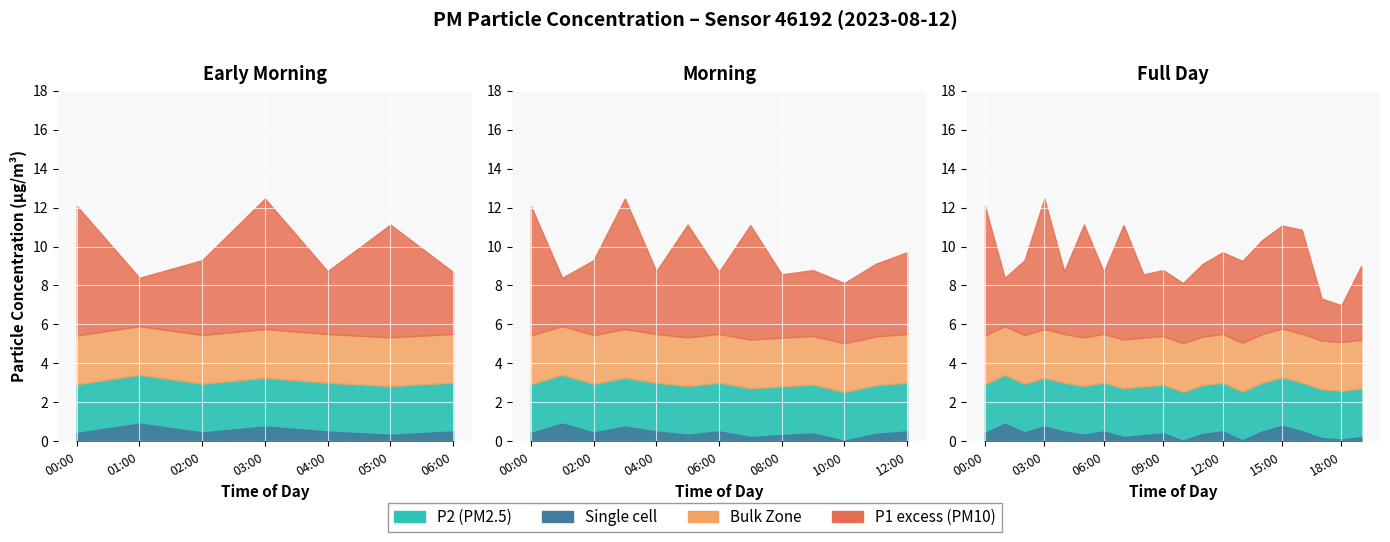

What is the label of the 9th point from the right?

11:00